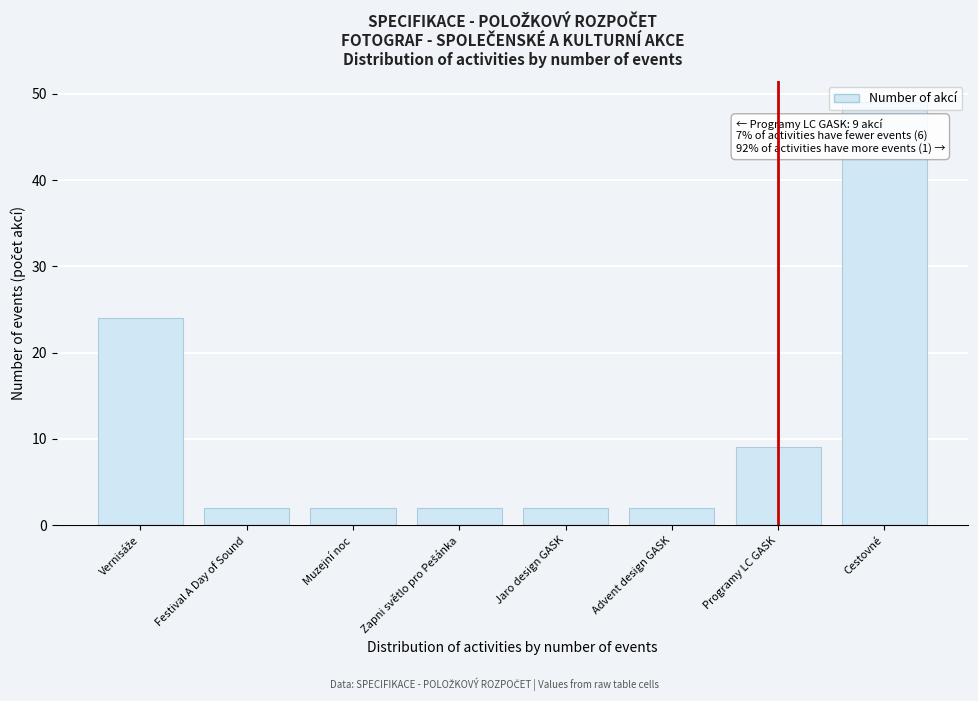

Approximately how many times larger is the value at Festival A Day of Sound compared to Jaro design GASK?

1.0